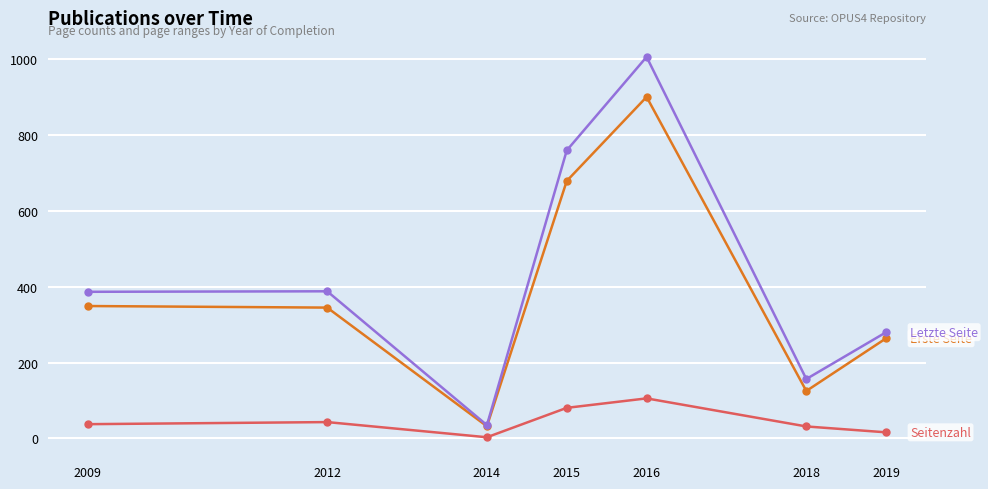

What is the maximum value shown in the chart?

1005.8